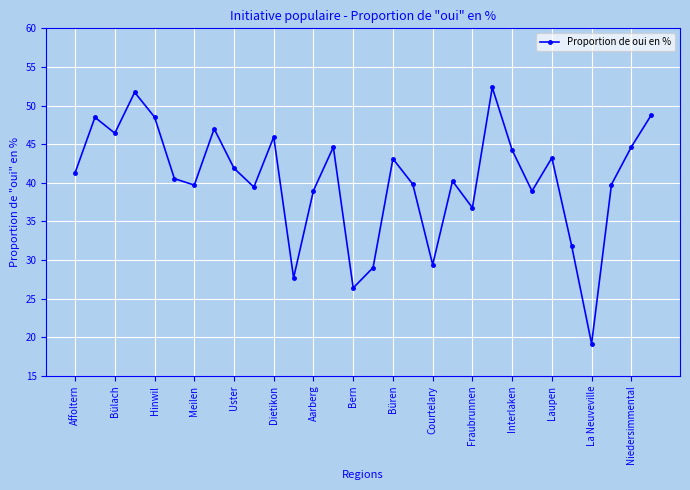

How many interior local peaks (higher than both neighbors) does the data have?

9